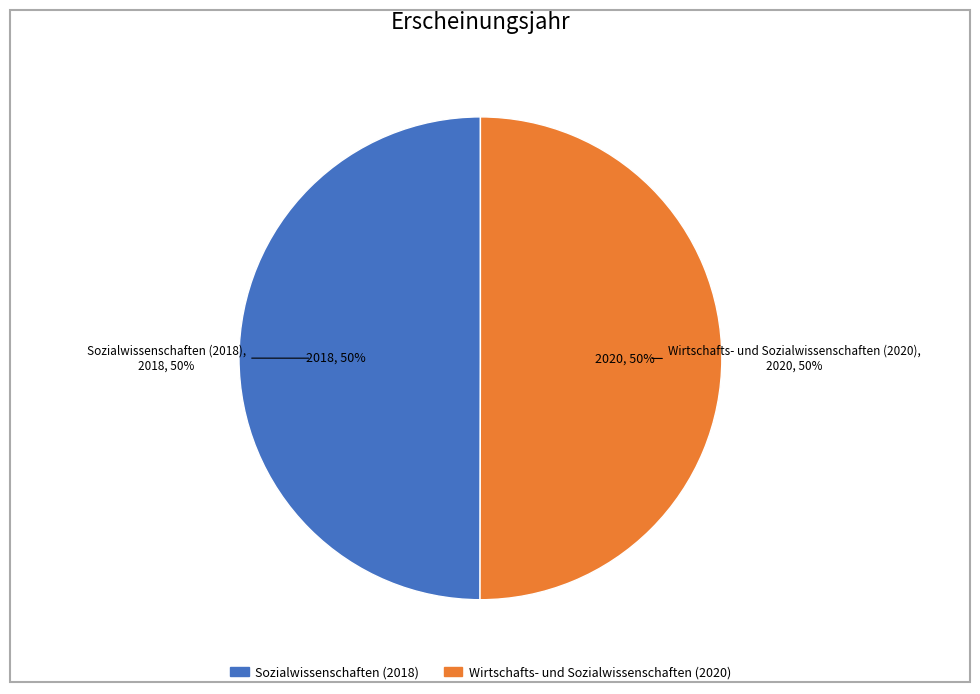

Approximately how many times larger is the value at Wirtschafts- und Sozialwissenschaften (2020) compared to Sozialwissenschaften (2018)?

1.0